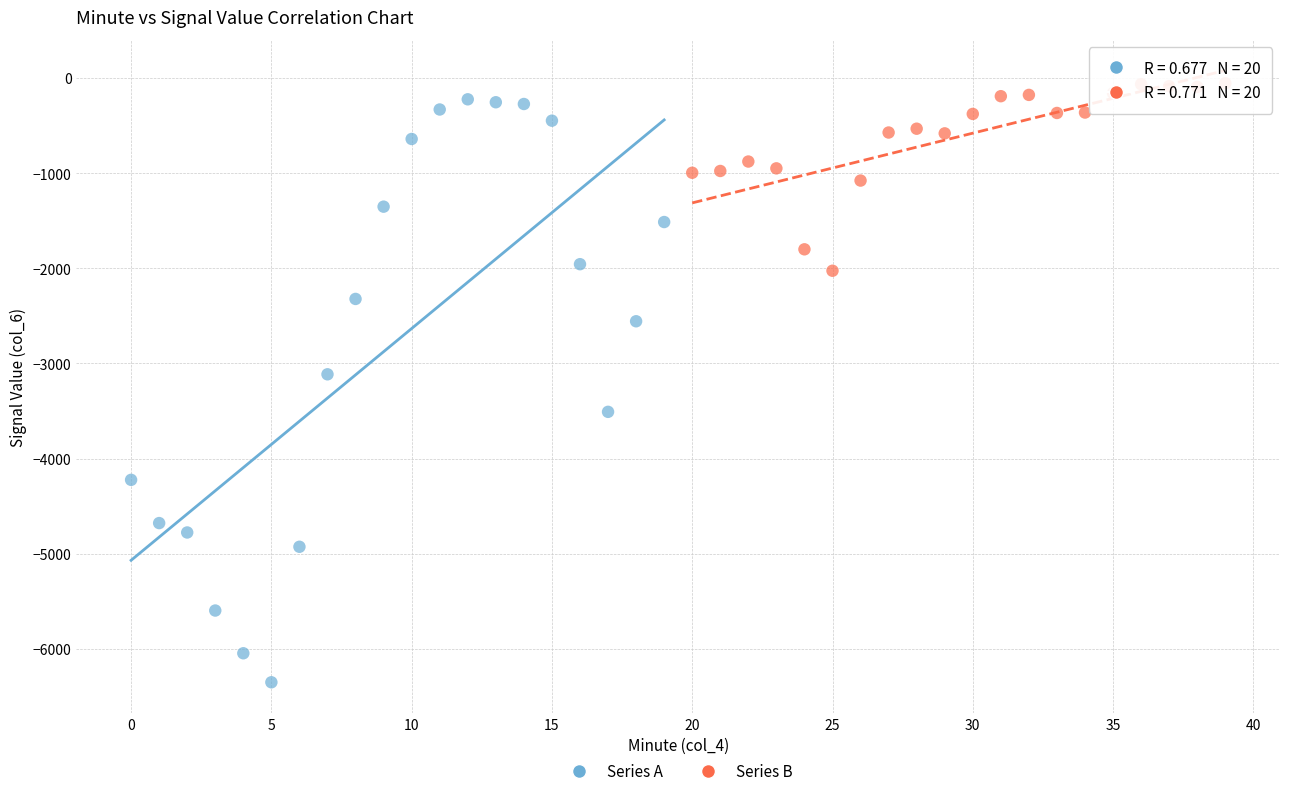

Which series contains the lowest Y value?

Series A